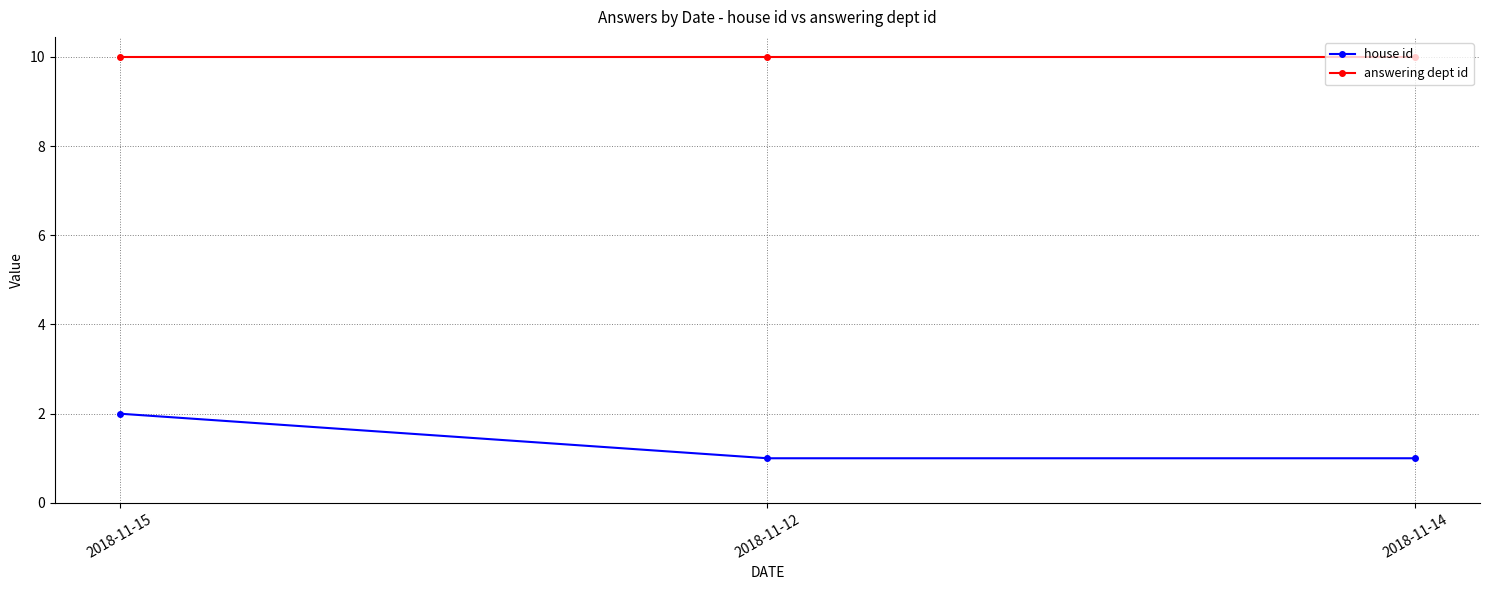

What is the highest value of the answering dept id series?

10